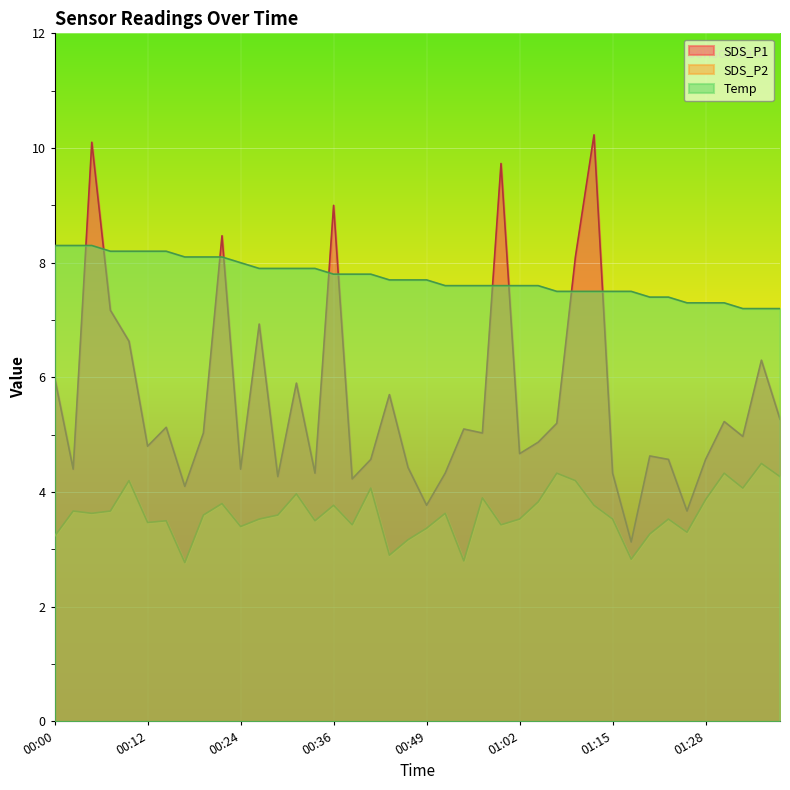

What are all the series names shown in the legend?

SDS_P1, SDS_P2, Temp